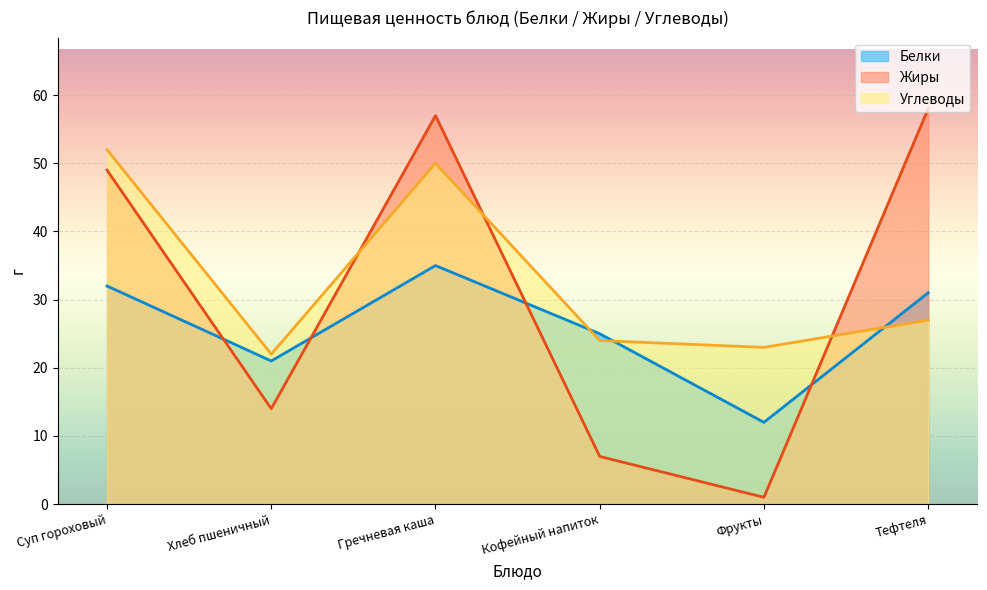

The Белки series shows 31 at Тефтеля 2. True or false?

True